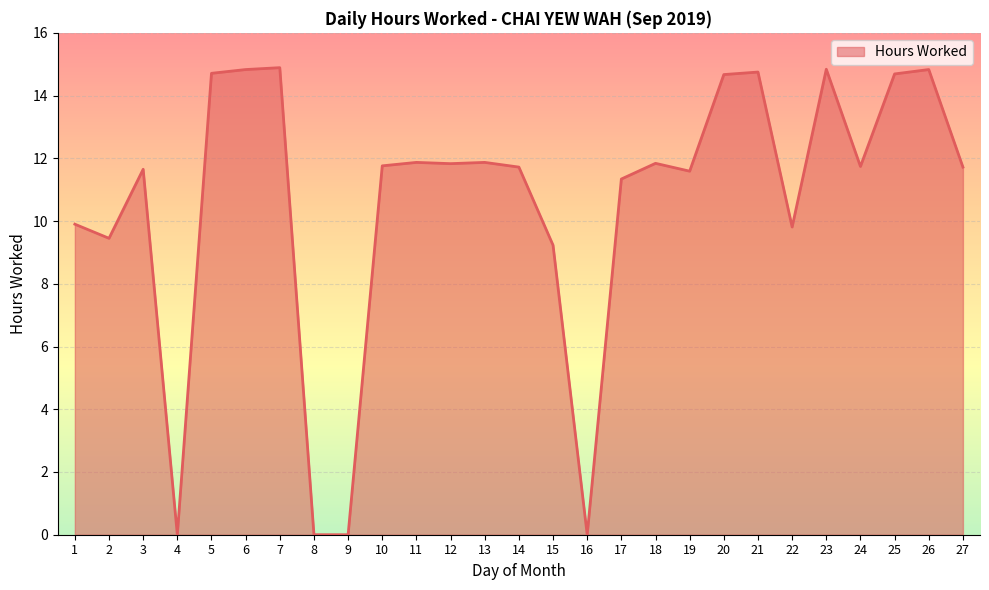

At which label is the value closest to 7?

15